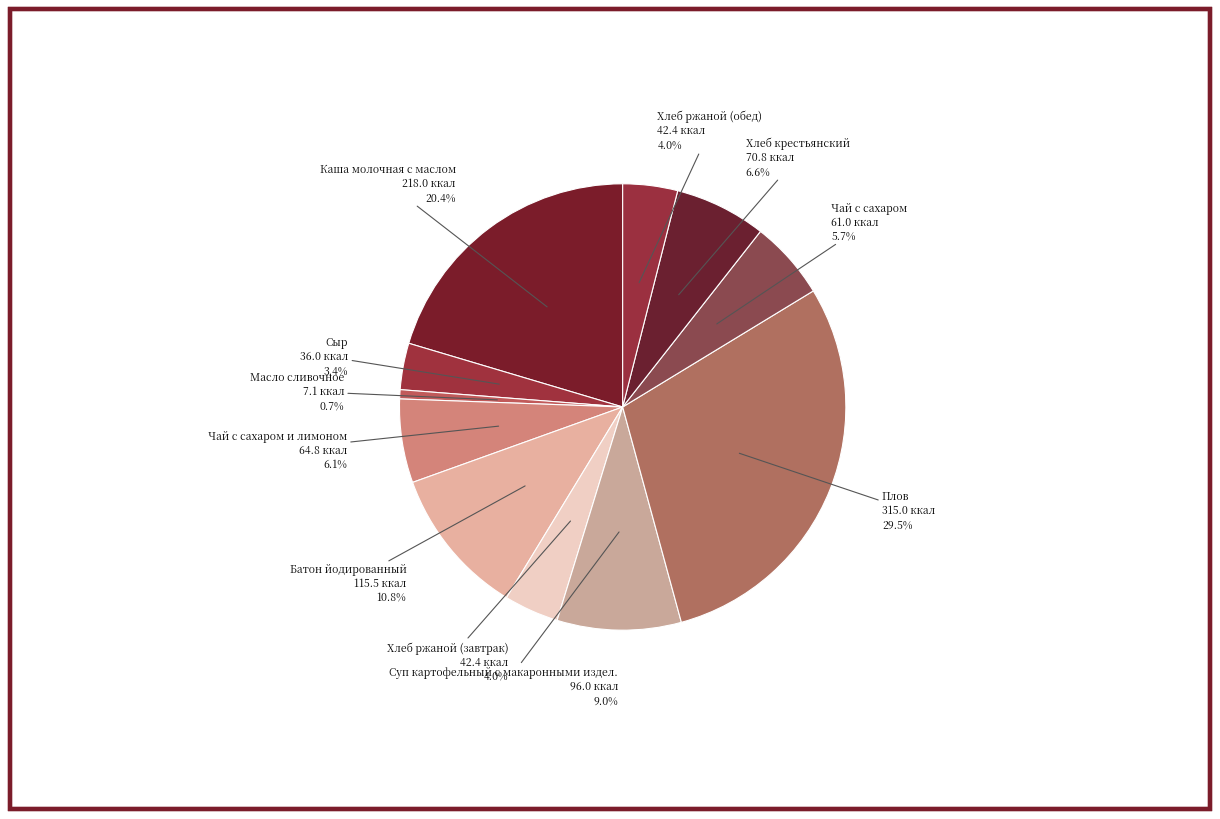

How many segments does this pie chart have?

11